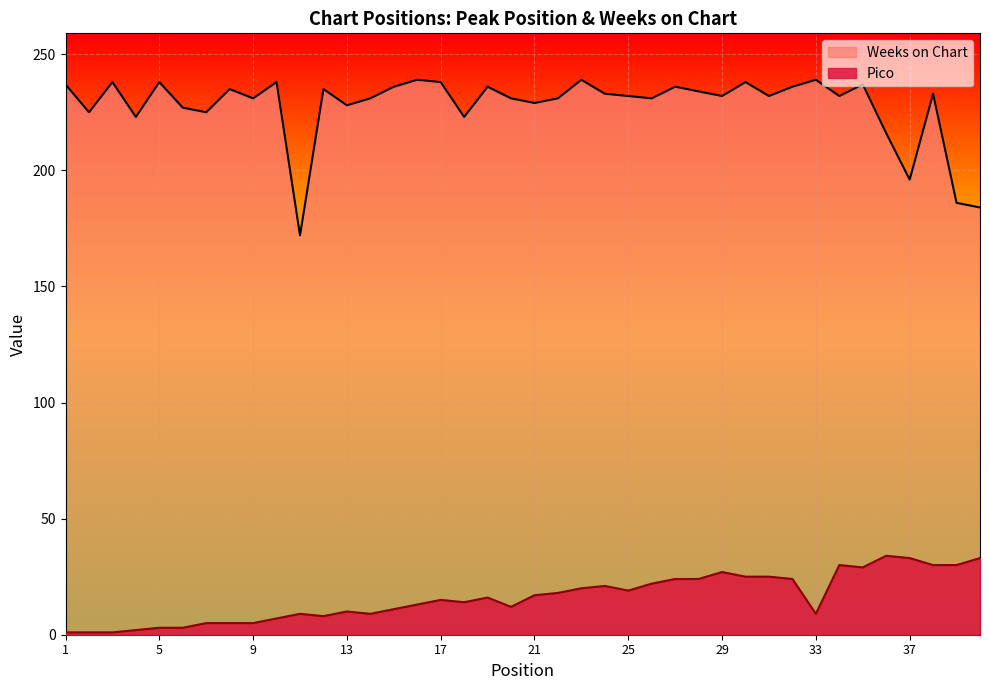

Which series has the widest spread of values?

Weeks on Chart